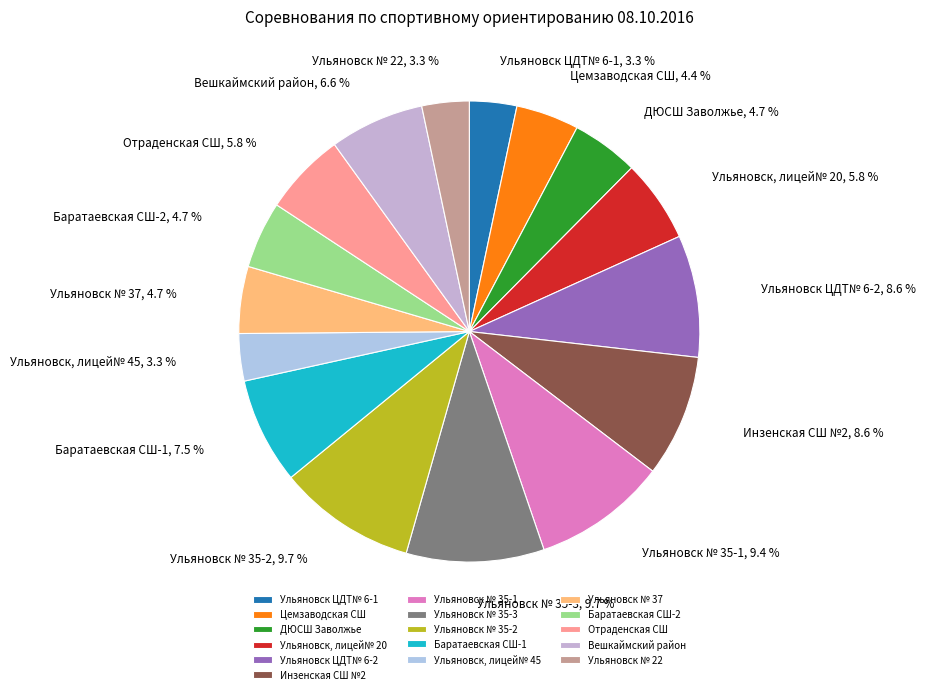

To the nearest percent, what is the combined percentage of Ульяновск ЦДТ№ 6-1 and Ульяновск № 35-2?

13%